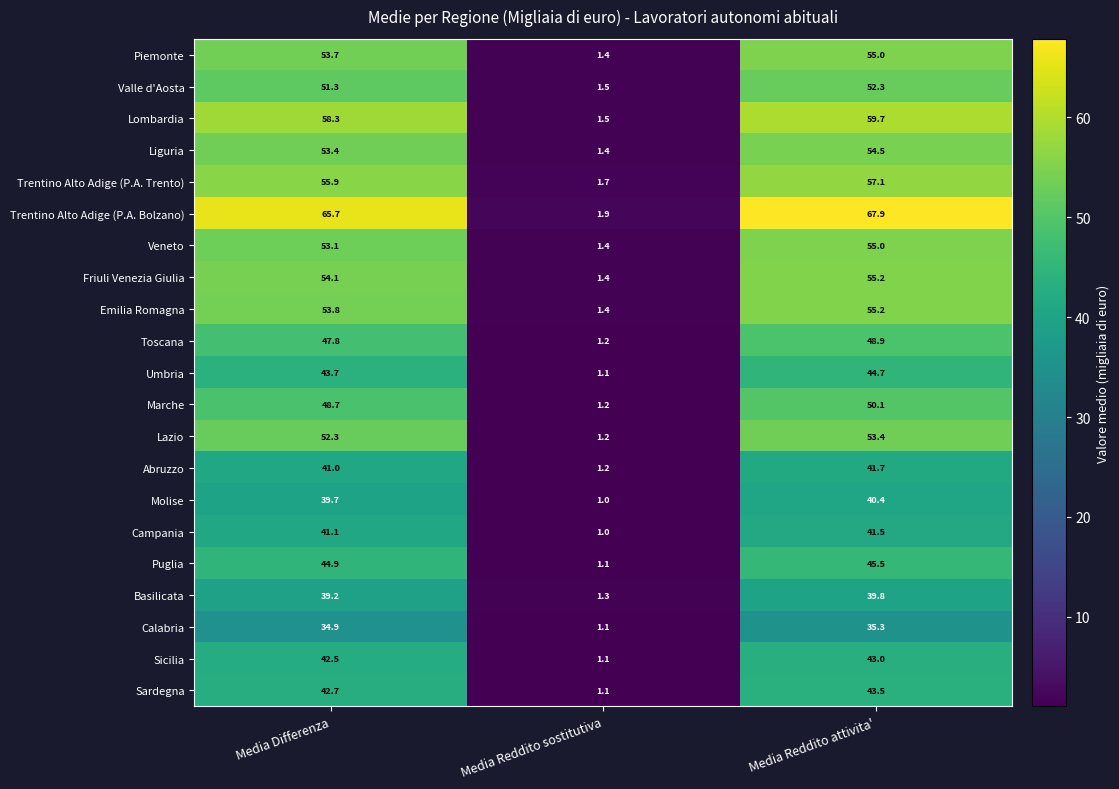

True or false: Trentino Alto Adige (P.A. Bolzano) has a value of 65.7 at Media Differenza.

True